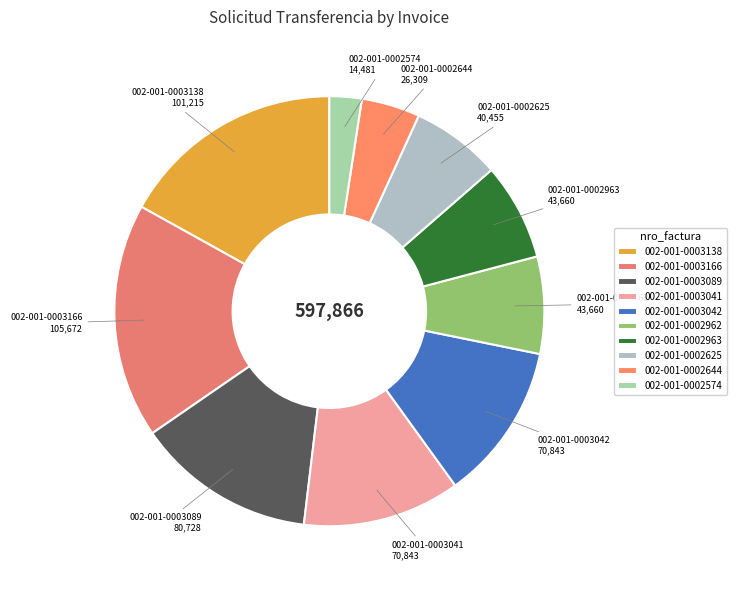

Between 002-001-0003089 and 002-001-0003042, which is larger?

002-001-0003089